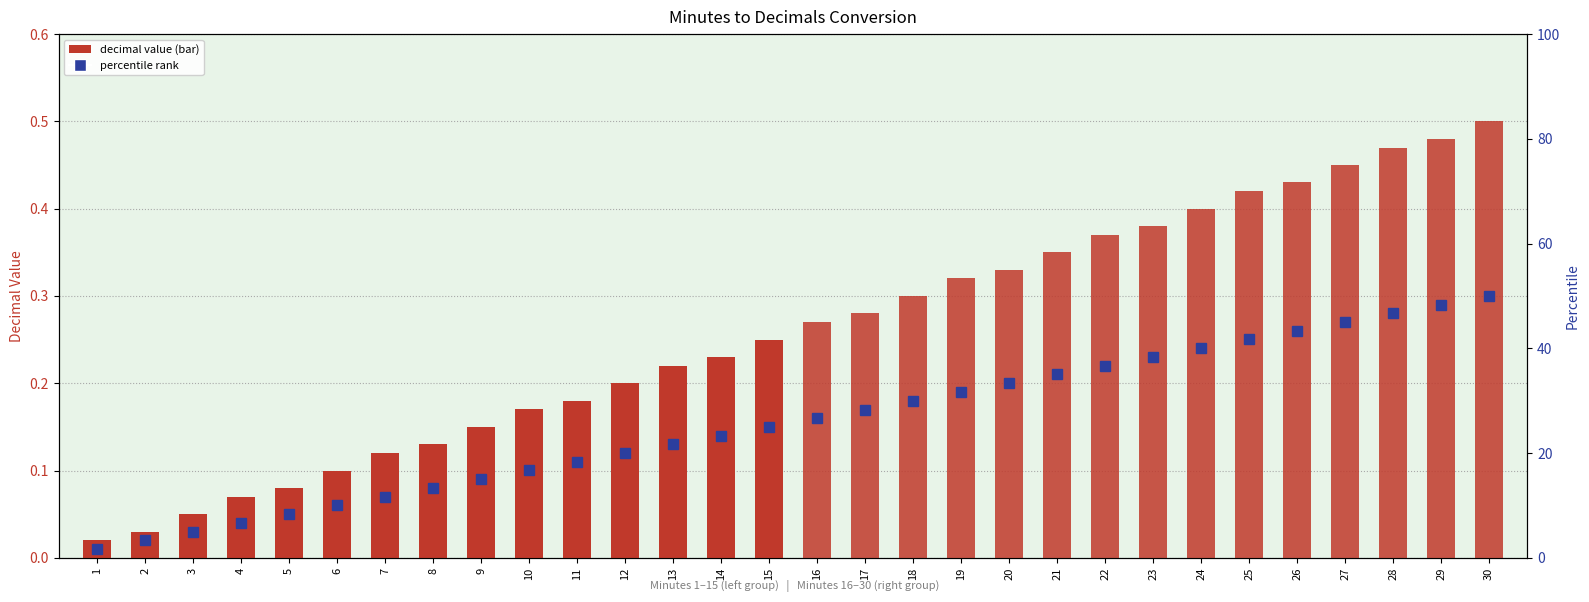

Between 3 and 14, which is larger?

14